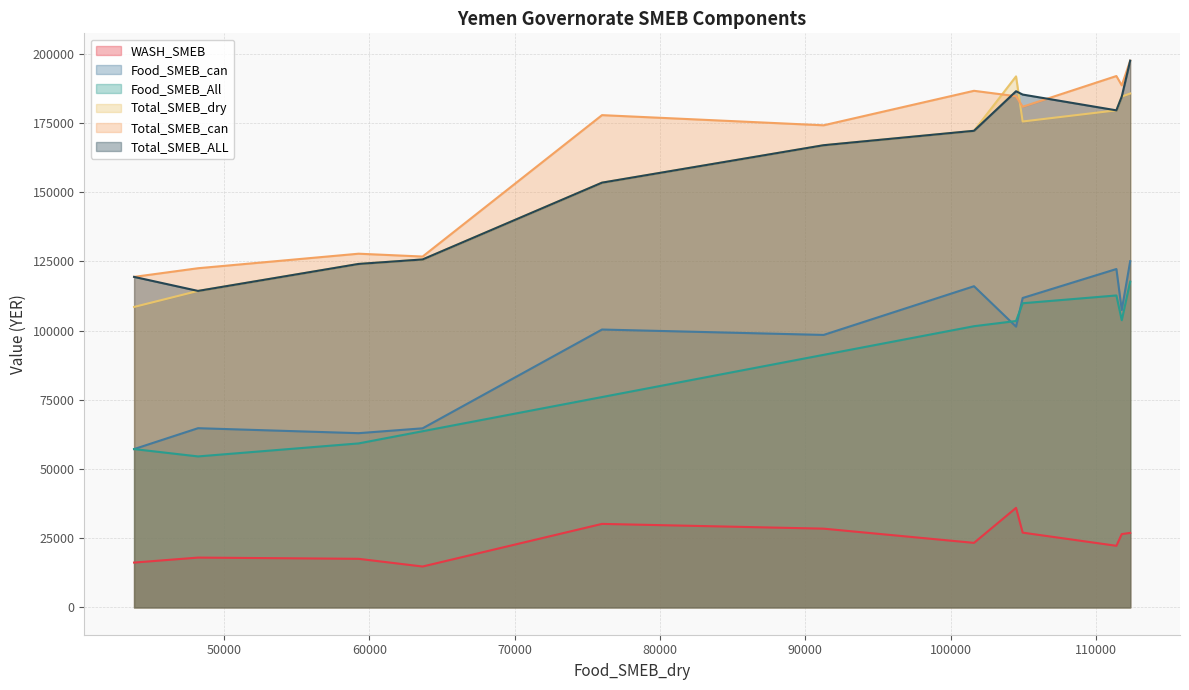

Reading right to left, list all the values displayed in this chart.

WASH_SMEB: 35960.0	17550.0	23312.5	26915.0	22256.5	30170.0	28450.0	17995.0	16193.5	26487.0	14770.0	27012.0
Food_SMEB_can: 101442.0	62950.0	116050.0	125100.0	122262.5	100400.0	98450.0	64750.0	57200.0	107464.5	64705.0	111800.0
Food_SMEB_All: 103480.0	59250.0	101600.0	117700.0	112712.5	76000.0	91250.0	54550.0	57200.0	103764.5	63655.0	109900.0
Total_SMEB_dry: 191871.5	124100.0	172212.5	185680.0	179600.0	153470.0	167000.0	114350.0	108562.0	184585.5	125725.0	175575.5
Total_SMEB_can: 184702.0	127800.0	186662.5	197550.0	192000.0	177870.0	174200.0	122550.0	119425.0	188615.0	126775.0	180904.0
Total_SMEB_ALL: 186502.0	124100.0	172212.5	197550.0	179600.0	153470.0	167000.0	114350.0	119425.0	184585.5	125725.0	185304.0